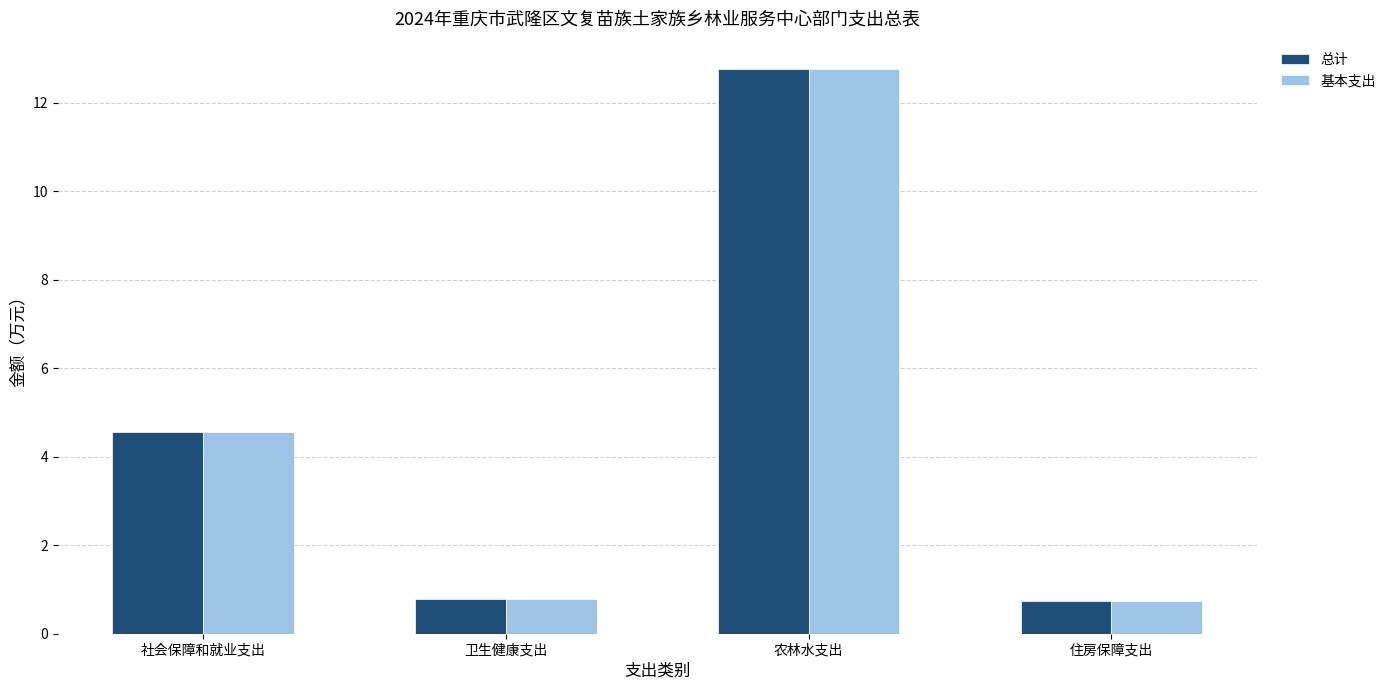

The value of 总计 at 社会保障和就业支出 is 7.8. True or false?

False